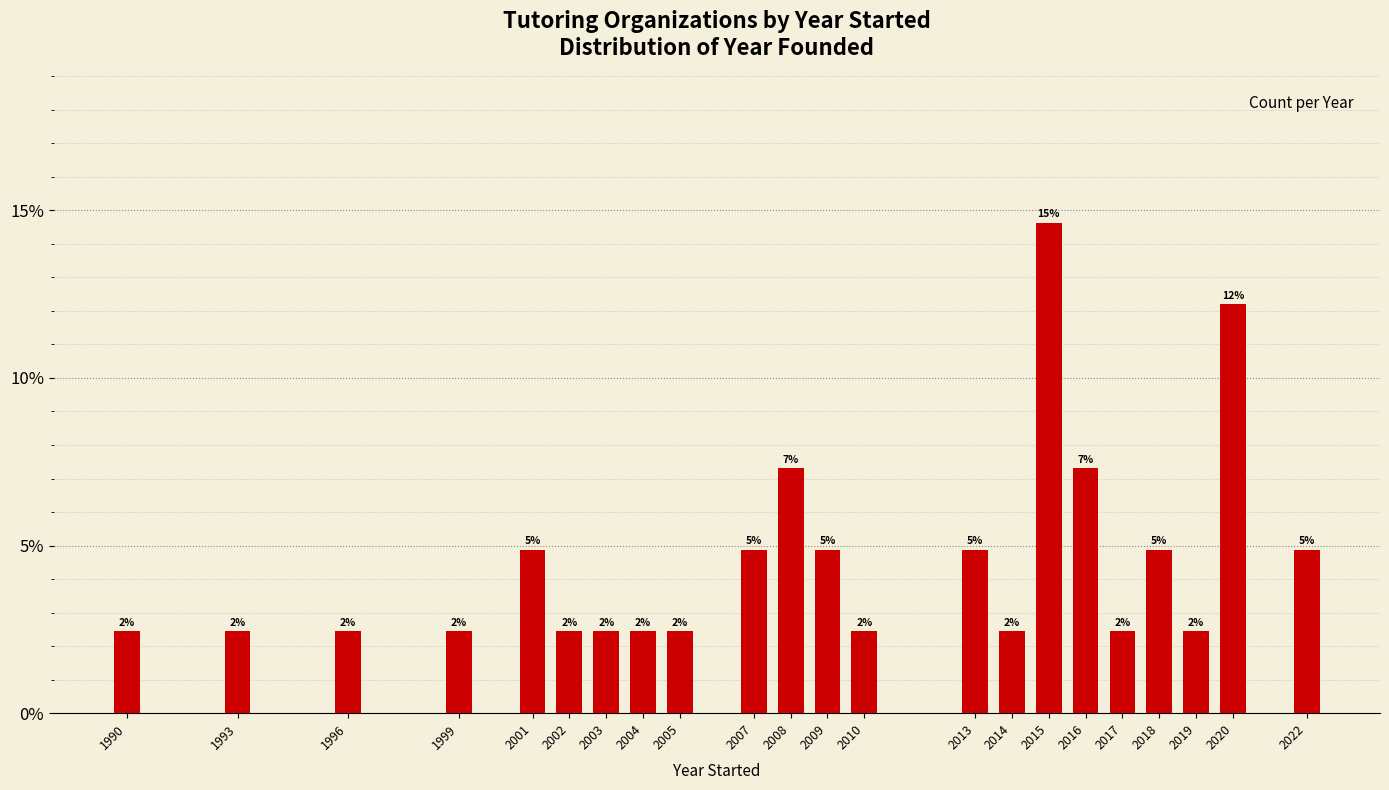

How many bars are there in total?

22